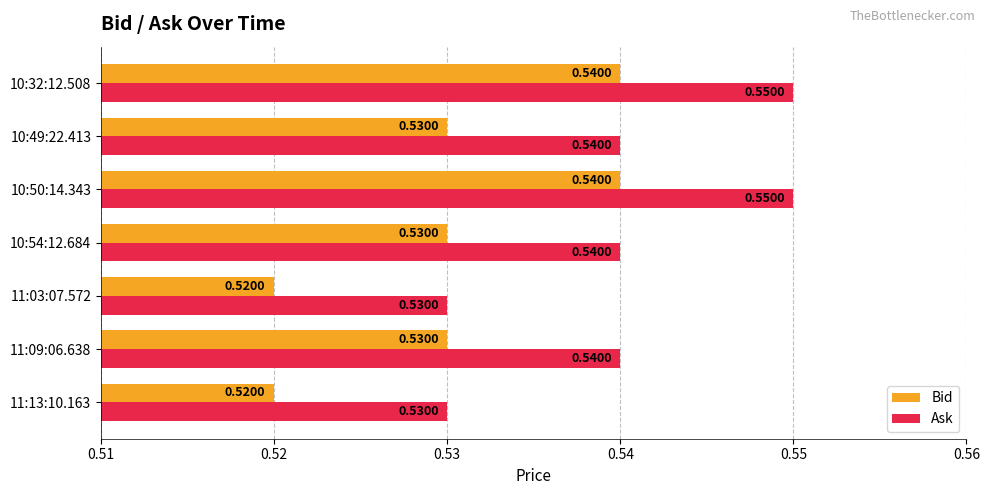

What is the sum of all Bid values?

3.7